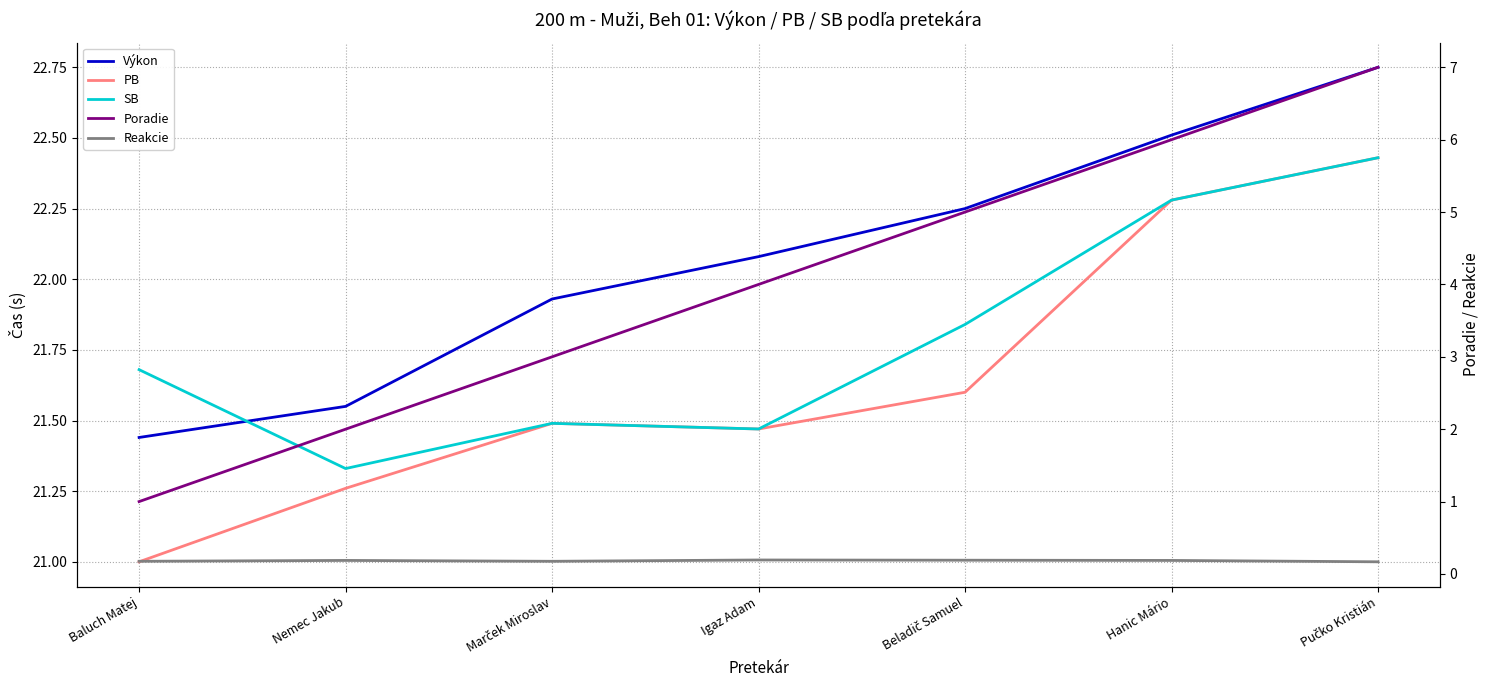

How many data points in Výkon are less than 22?

3